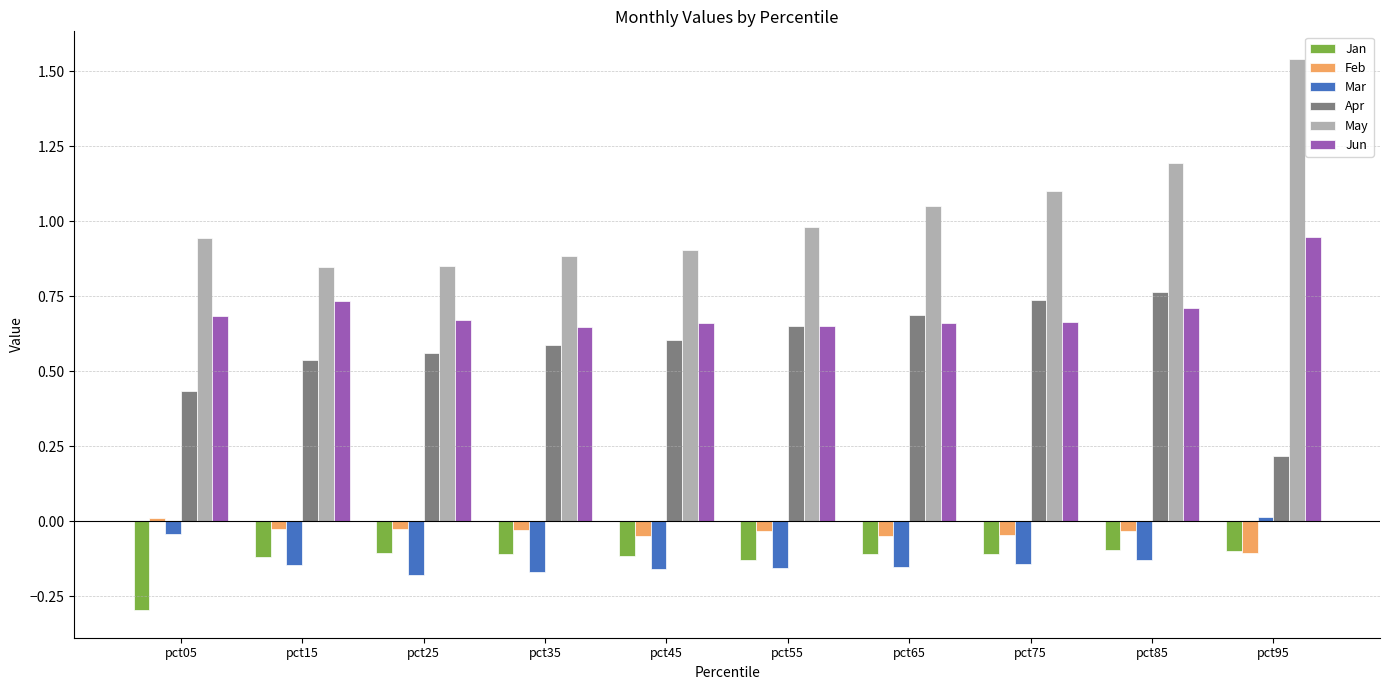

Does the chart contain any negative values?

Yes